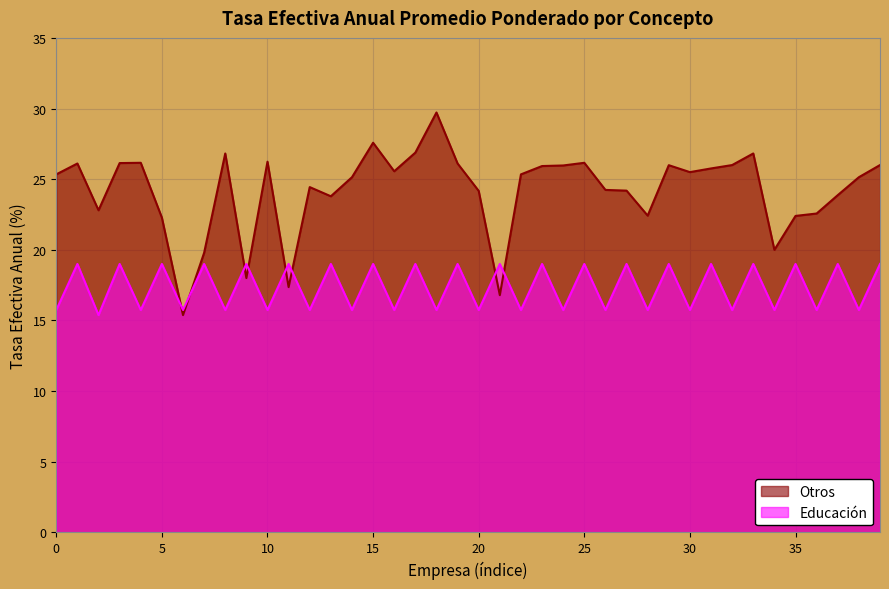

Which category has the highest value across all series?

18